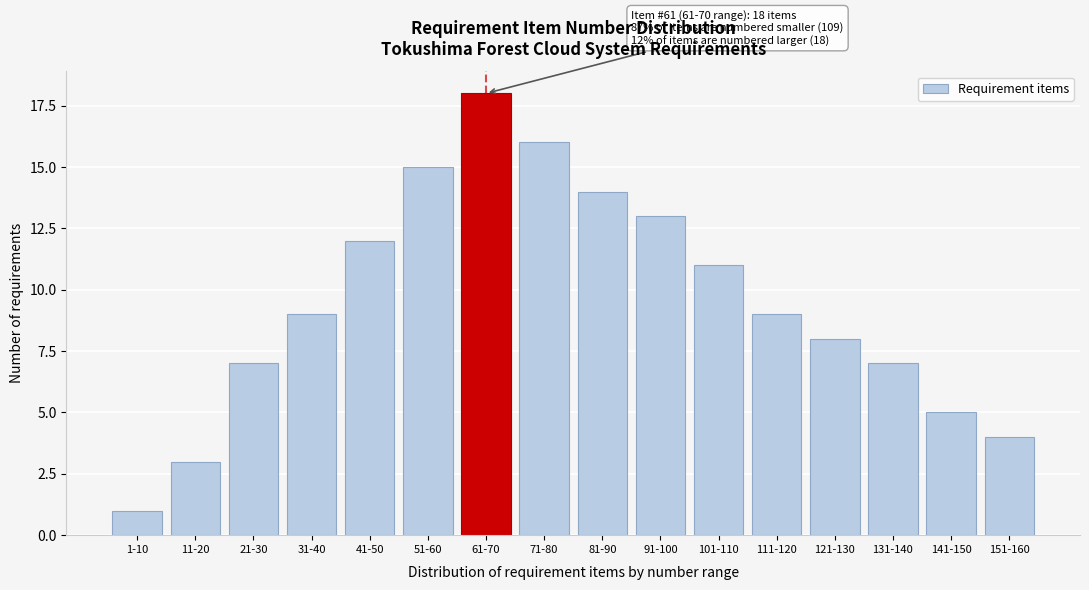

Reading right to left, what are all the values shown in this chart?

151-160=4	141-150=5	131-140=7	121-130=8	111-120=9	101-110=11	91-100=13	81-90=14	71-80=16	61-70=18	51-60=15	41-50=12	31-40=9	21-30=7	11-20=3	1-10=1